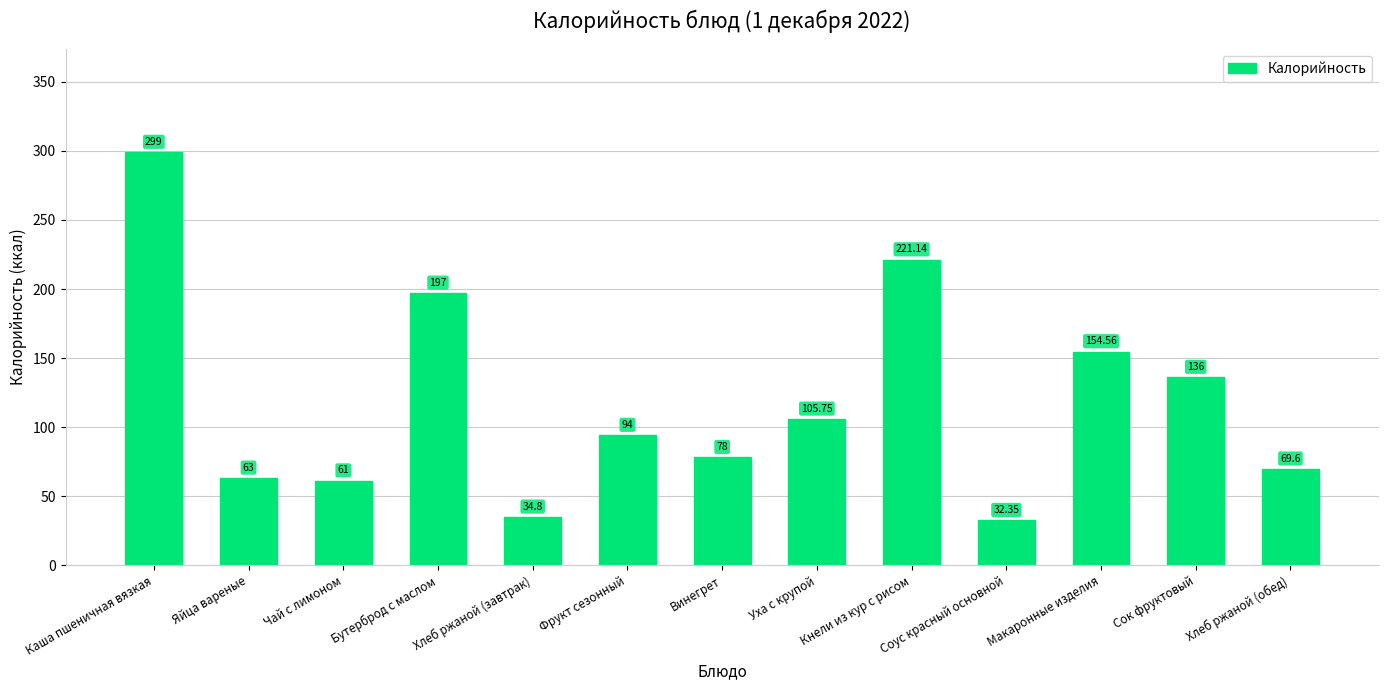

At which label does the data first exceed 94?

Каша пшеничная вязкая